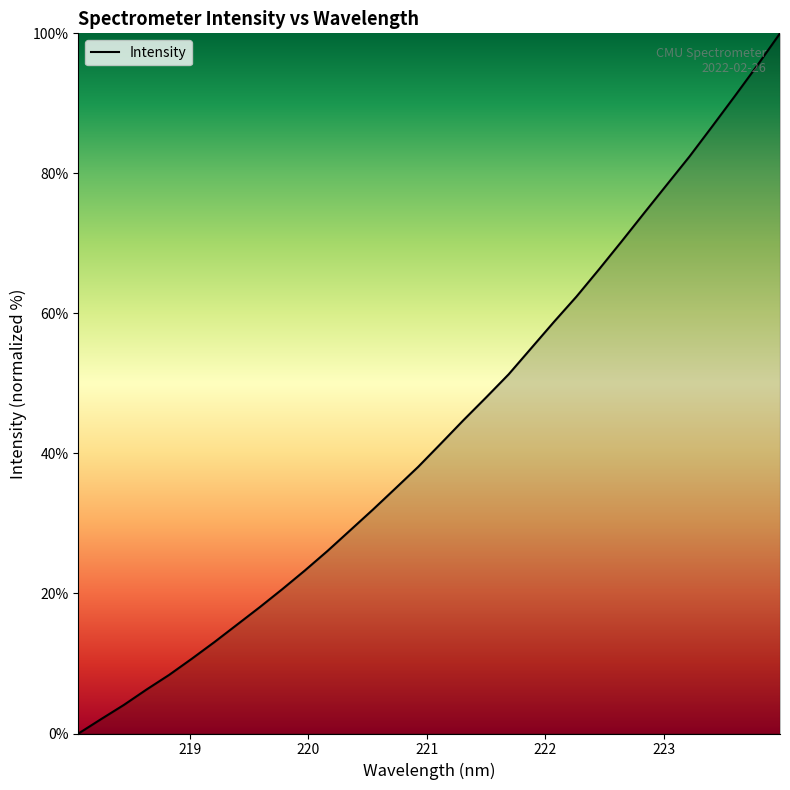

What is the maximum value shown in the chart?

100.0